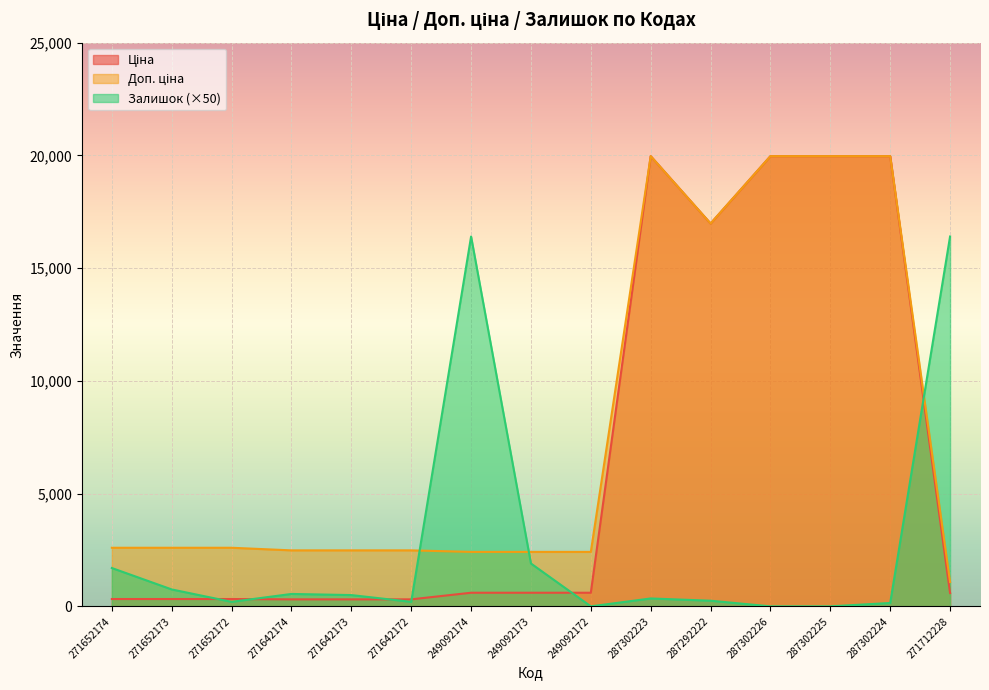

What value does the Доп. ціна series have at 271652174?

2598.3